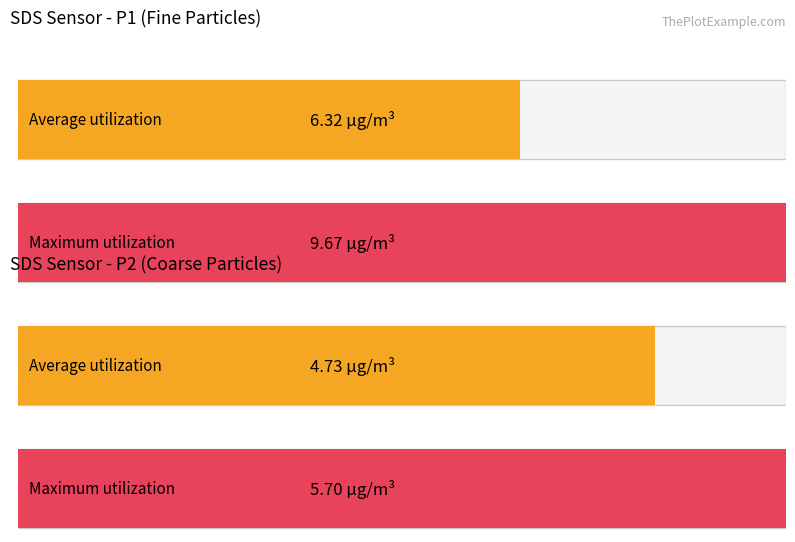

Rank the series by their average value, from highest to lowest.

SDS_P1, SDS_P2